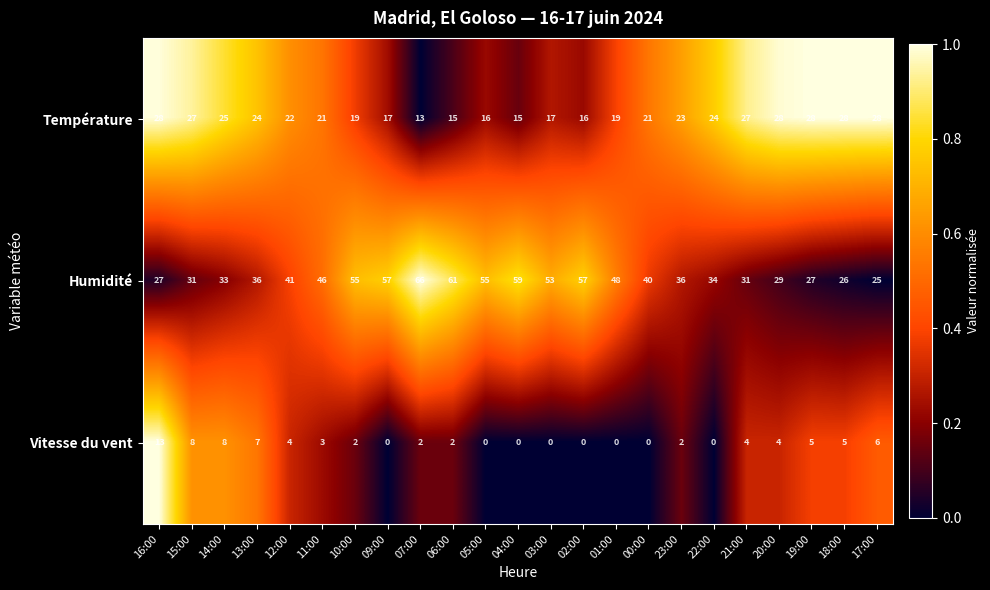

Which series changed the most between 14:00 and 10:00?

Humidité